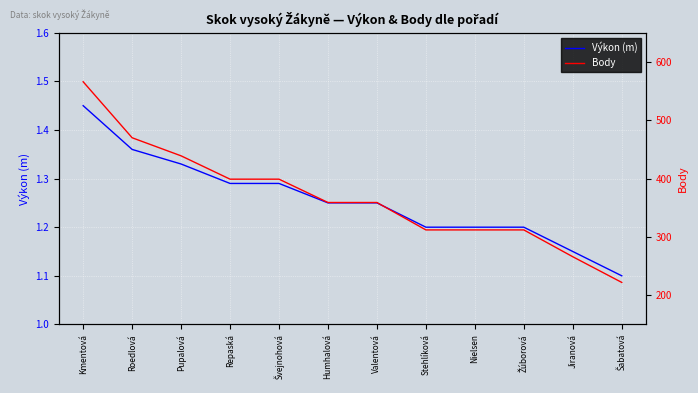

True or false: Výkon (m) and Body cross at least once.

False